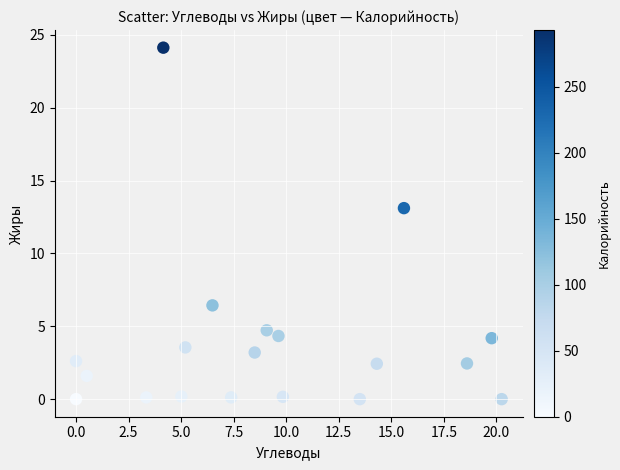

What Y value in the scatter plot is closest to 12?

13.1